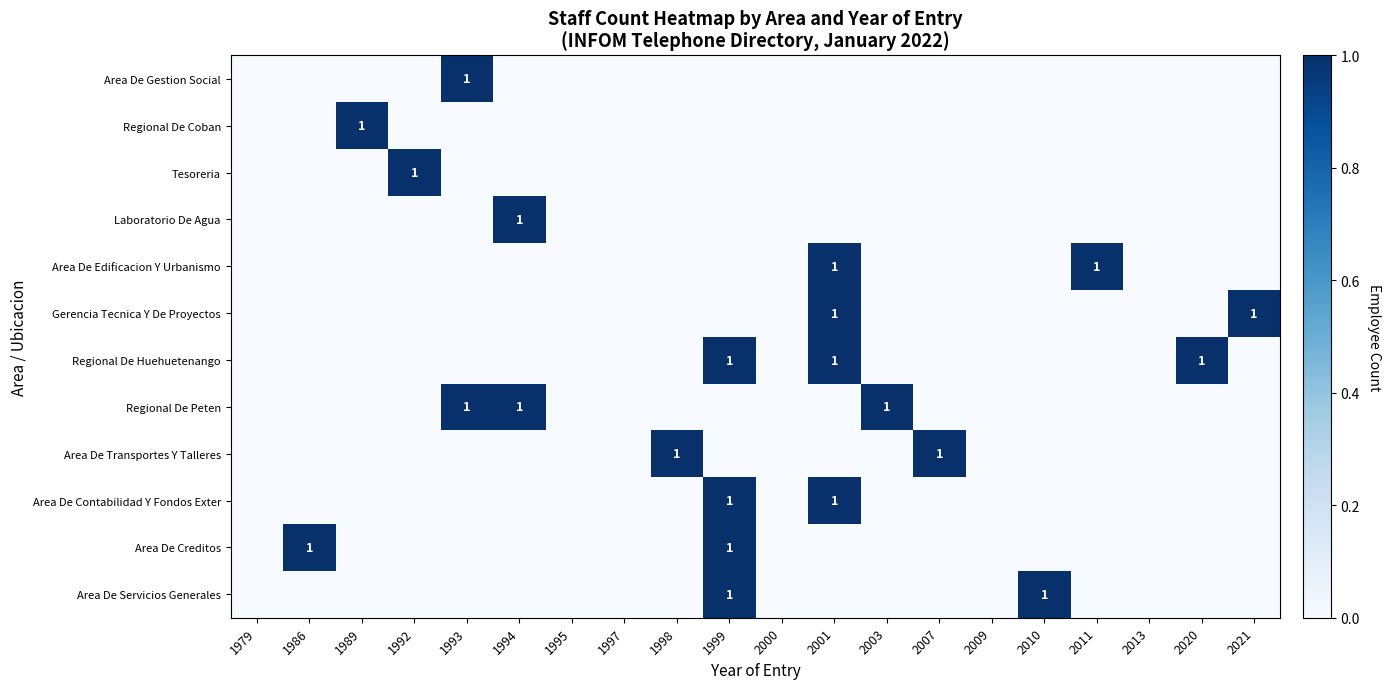

Which has a higher value, 2007 or 2021?

2007